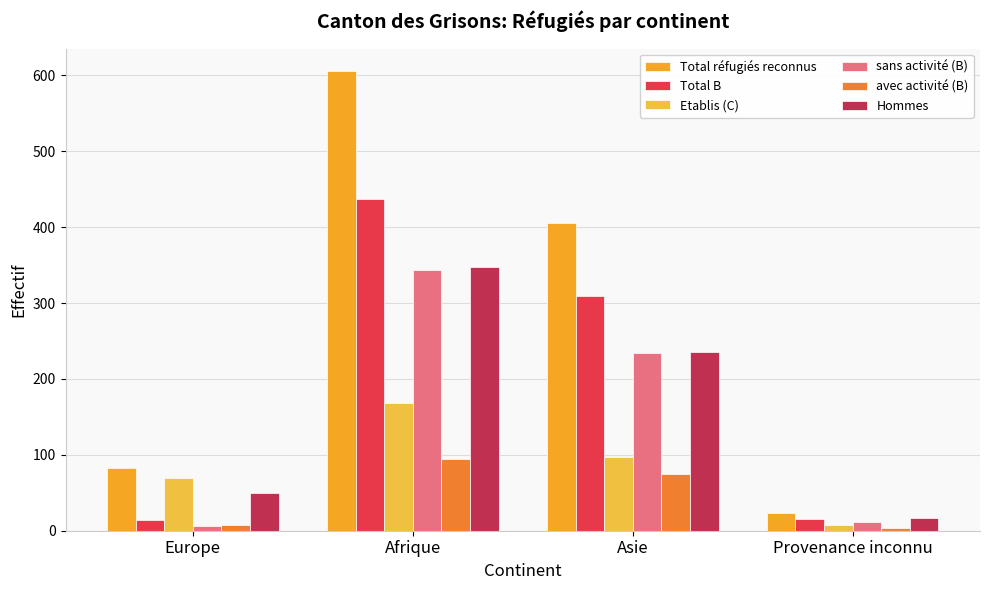

List the series in order of their peak value, lowest first.

avec activité (B), Etablis (C), sans activité (B), Hommes, Total B, Total réfugiés reconnus